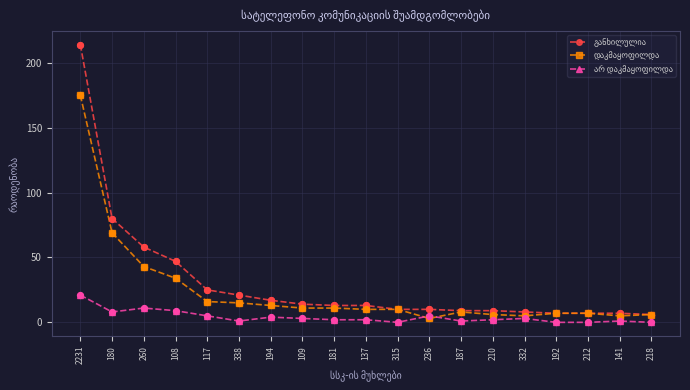

What is the difference between the highest and lowest values at 260?

47